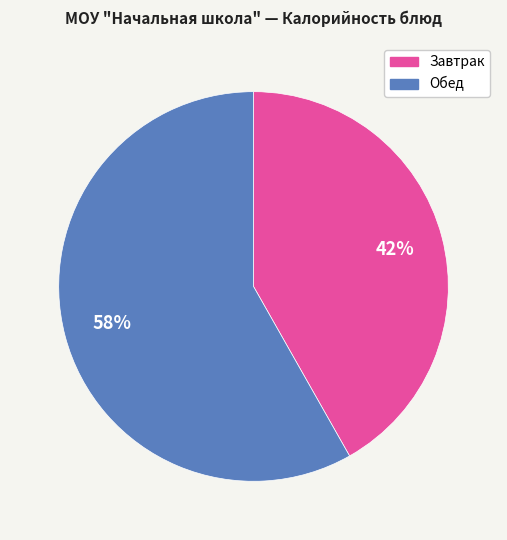

Is there a majority slice in this chart?

Yes